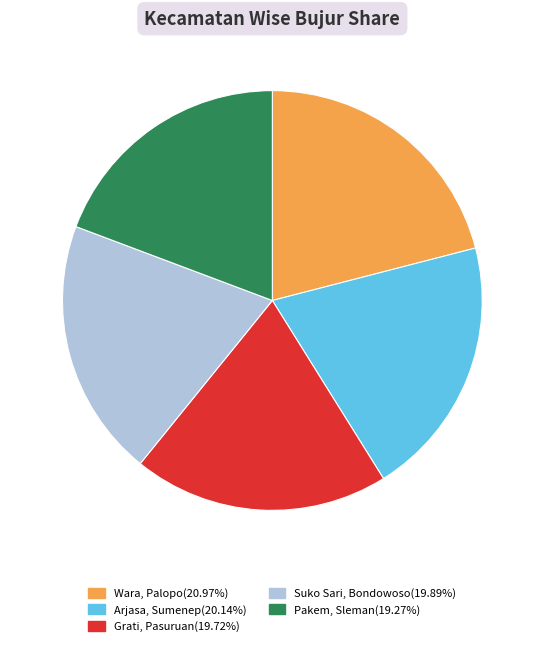

Is there a majority slice in this chart?

No